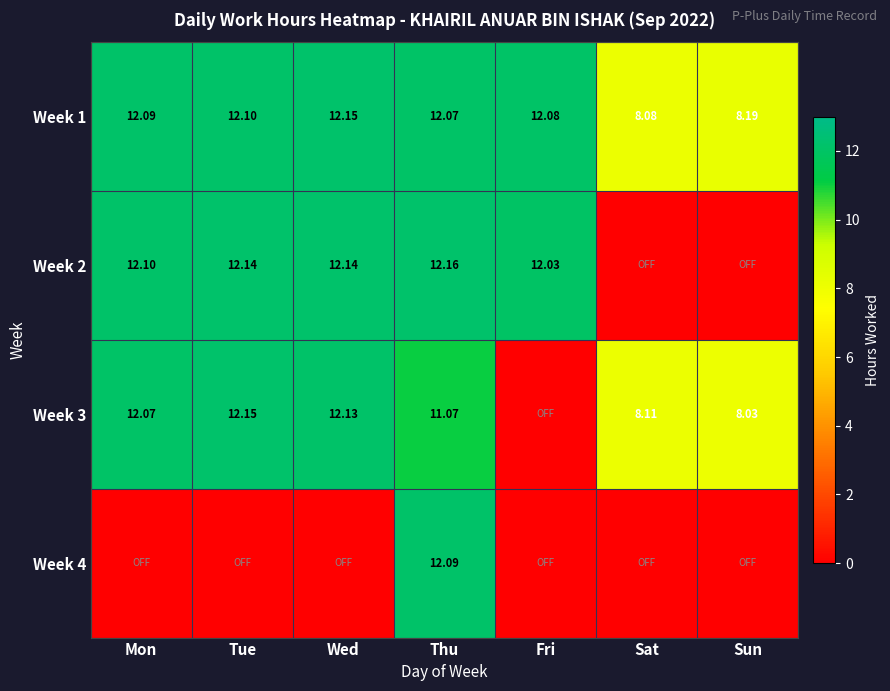

How many data points in Week 1 are less than 12?

2